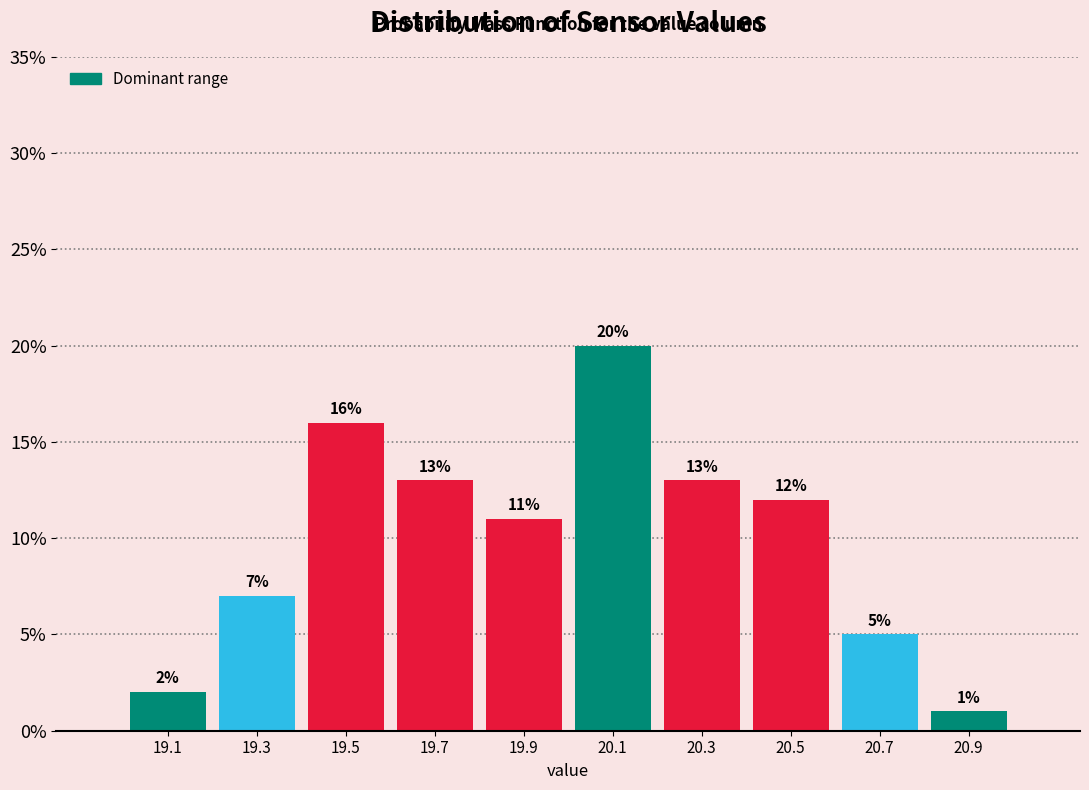

Which range on the x-axis has the tallest bar?

20.0 to 20.2